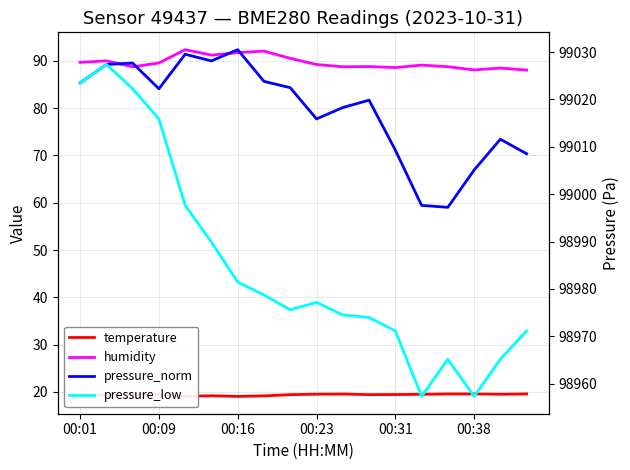

What is the highest value of the humidity series?

92.3